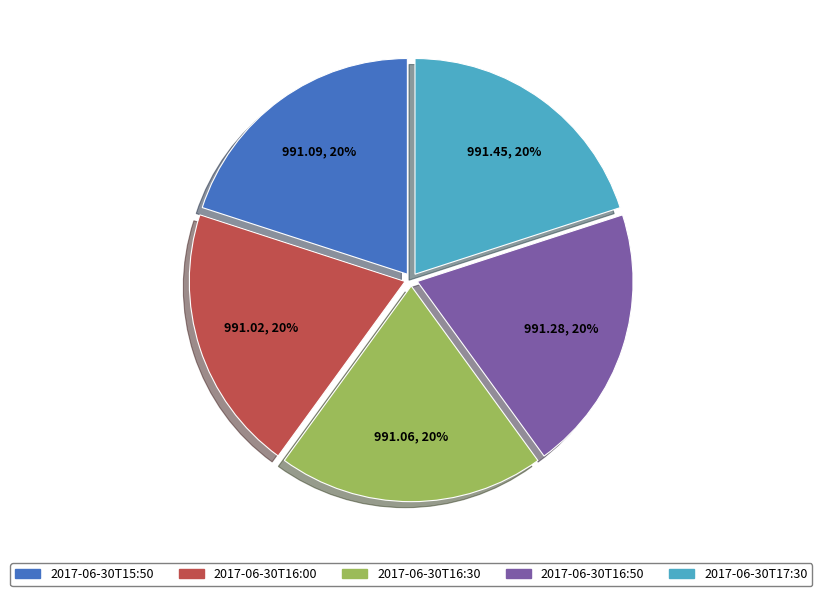

To the nearest percent, what portion does 2017-06-30T16:30 represent?

20%